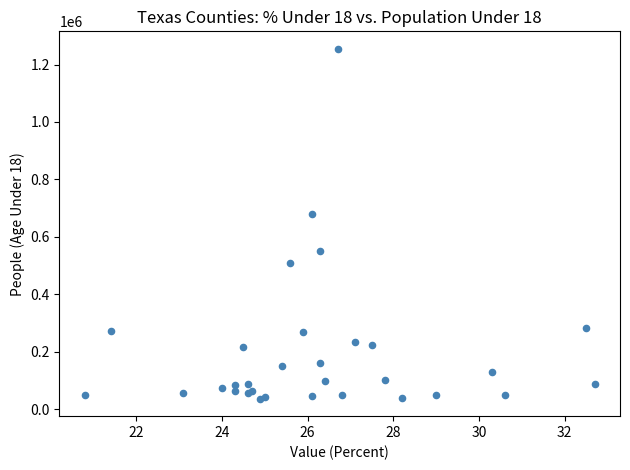

What Y value in the scatter plot is closest to 645472?

680444